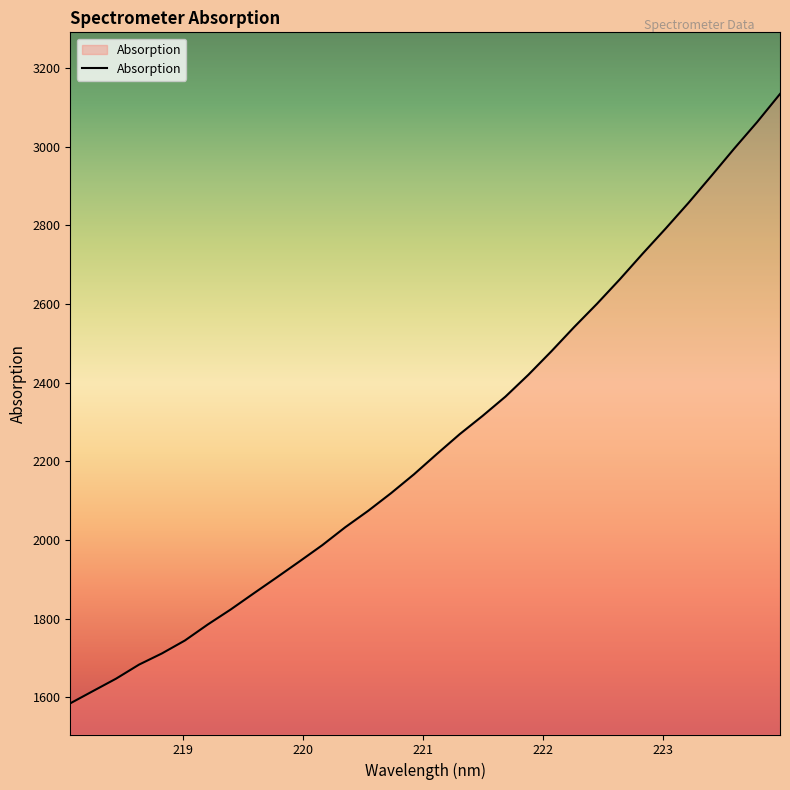

What is the difference between the maximum and second lowest values?

1517.5